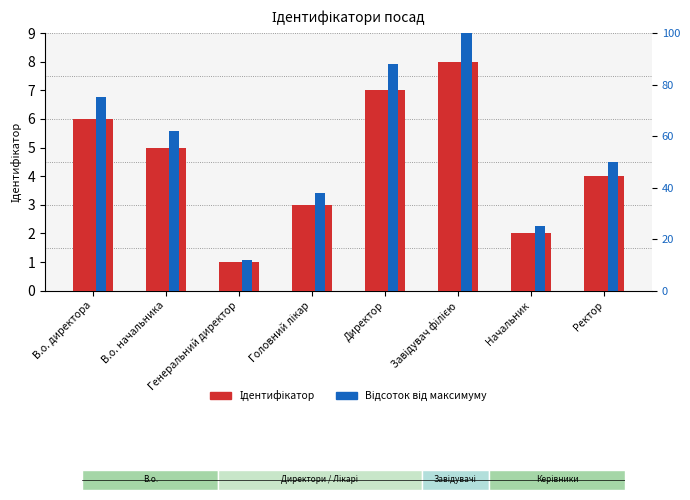

What is the label of the 4th bar from the left?

Головний лікар